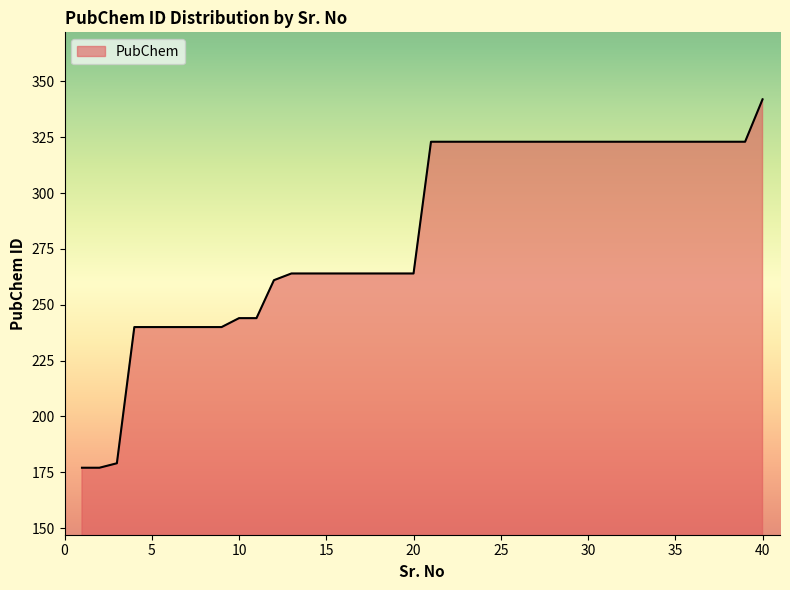

What is the minimum value shown in the chart?

177